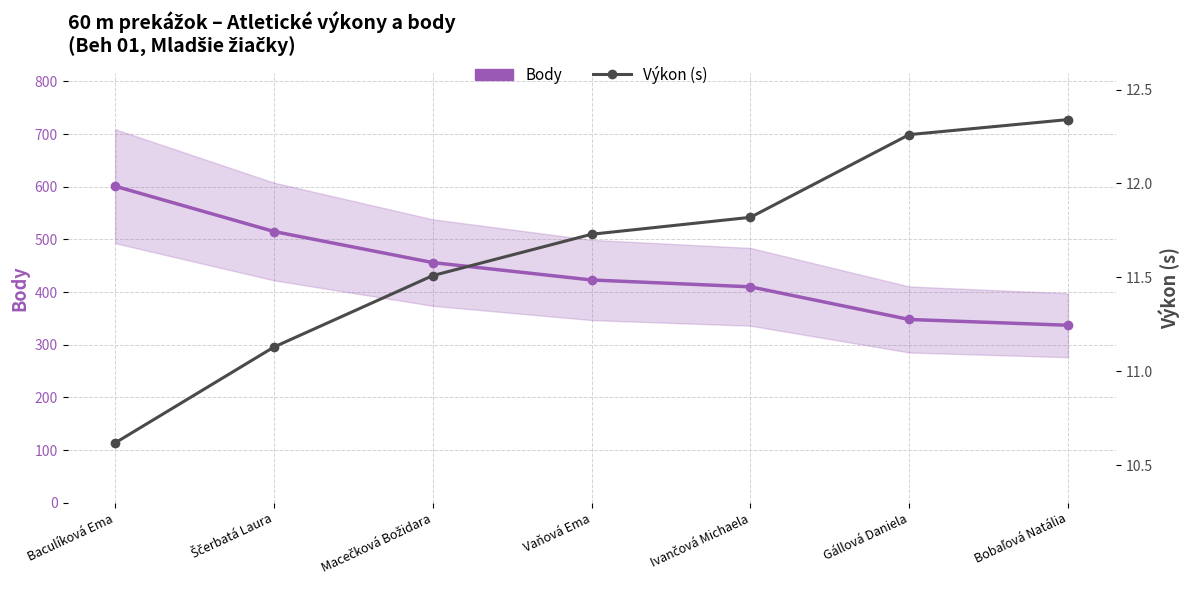

Between Ščerbatá Laura and Gállová Daniela, which series saw the biggest shift?

Body